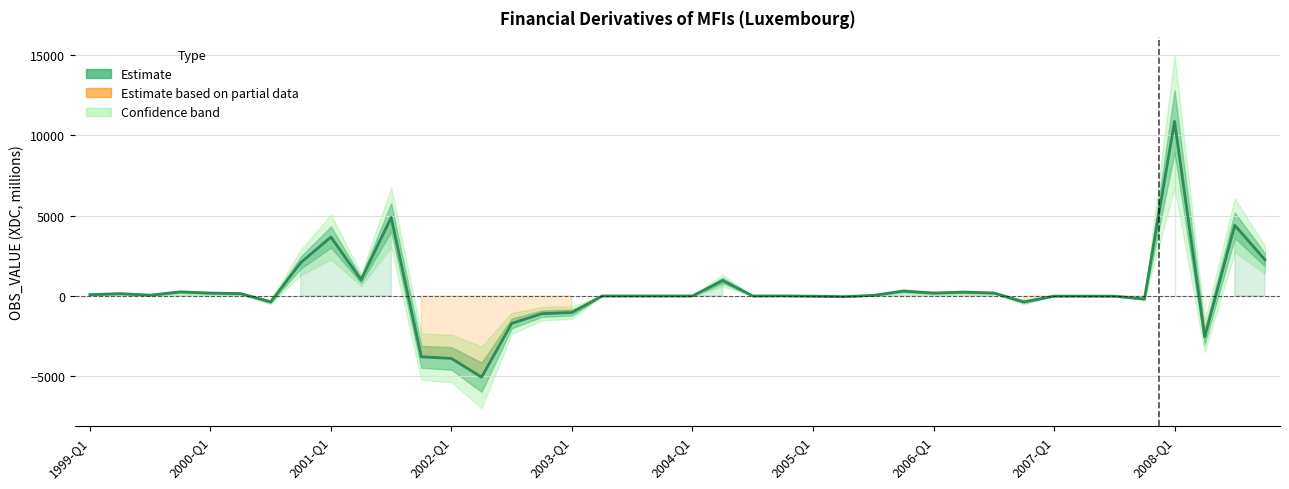

How many data points are above 3?

20